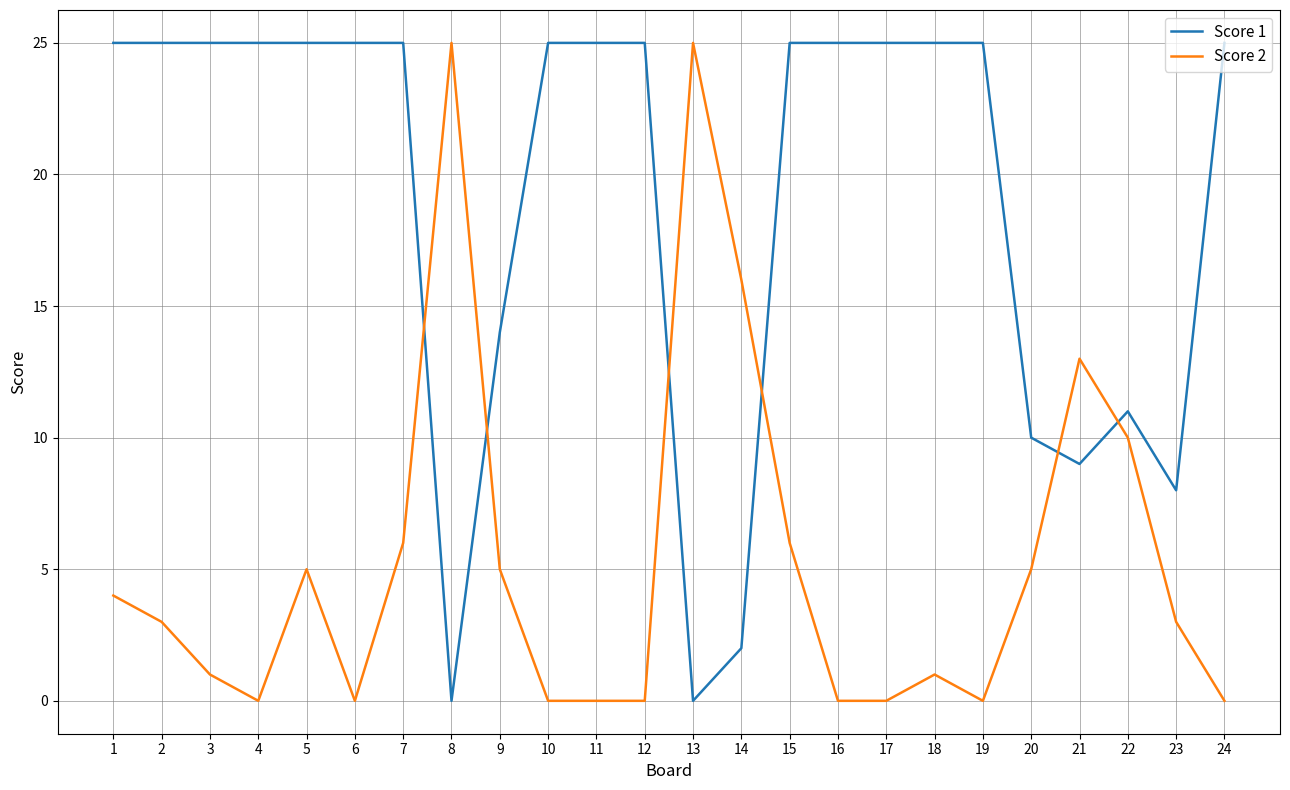

What is the average value of the Score 2 series?

5